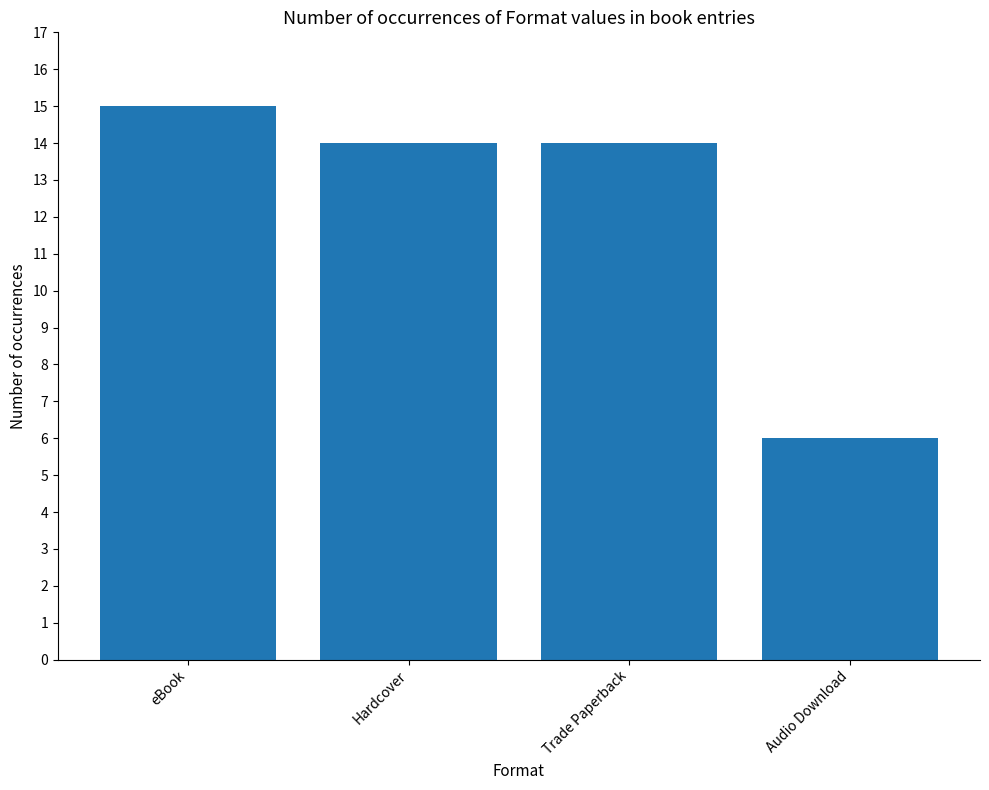

What is the greatest value displayed?

15